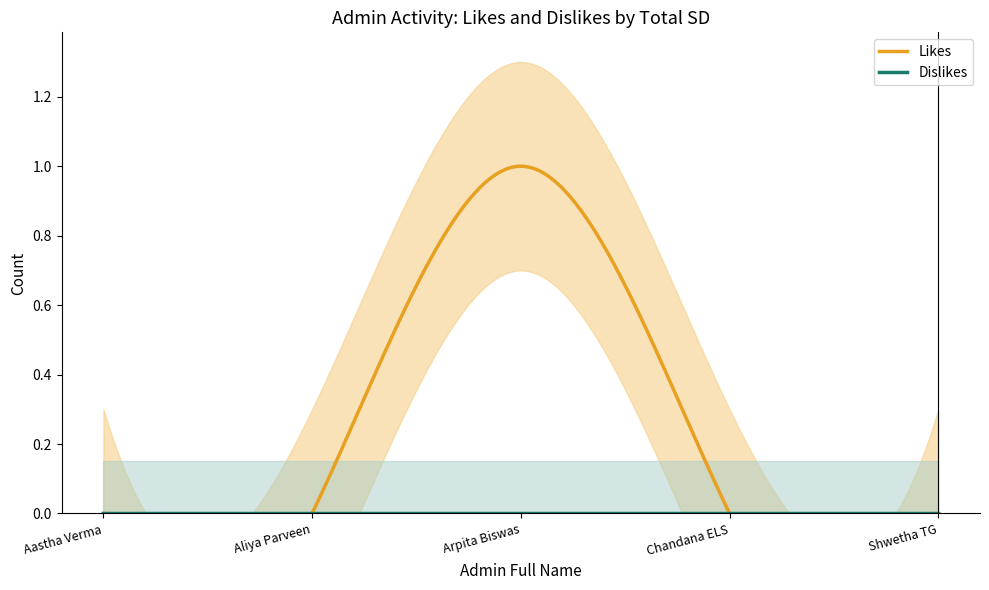

Reading left to right, list all the values displayed in this chart.

Likes: 0	0	1	0	0
Dislikes: 0	0	0	0	0